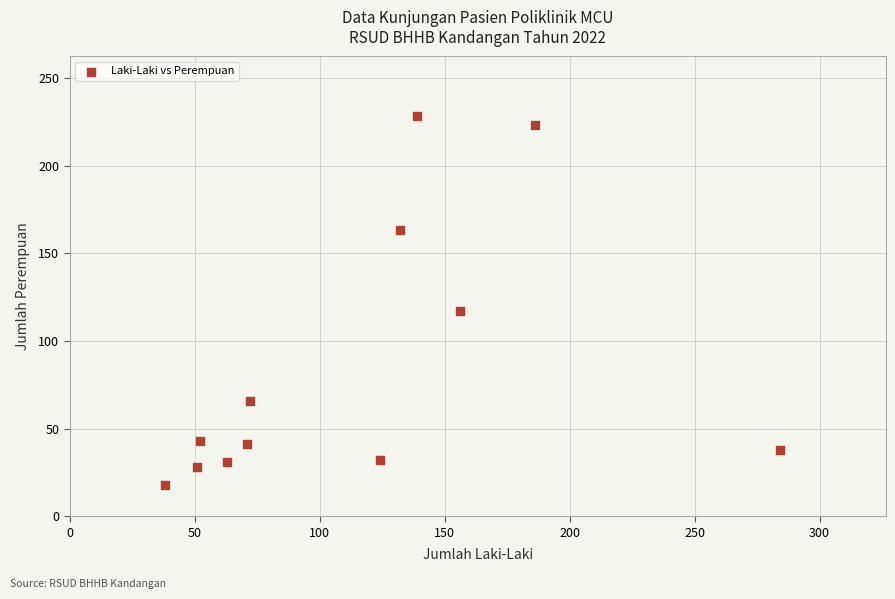

What Y value in the scatter plot is closest to 123?

117